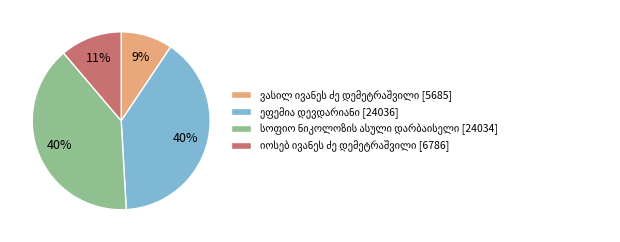

Is there any slice that represents more than half of the pie?

No